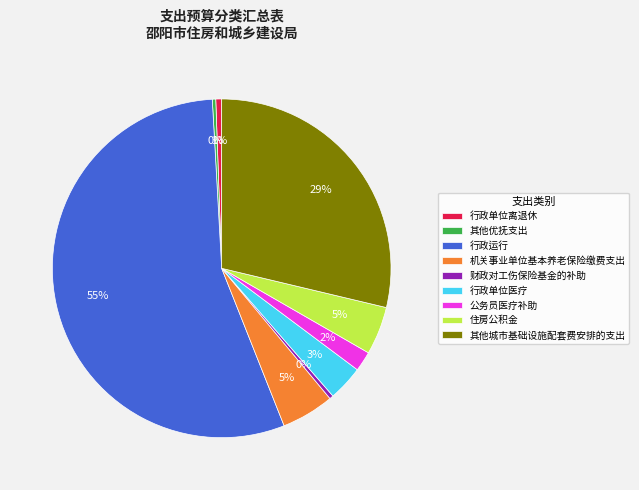

Do 行政单位离退休 and 财政对工伤保险基金的补助 together represent more than half of the pie?

No